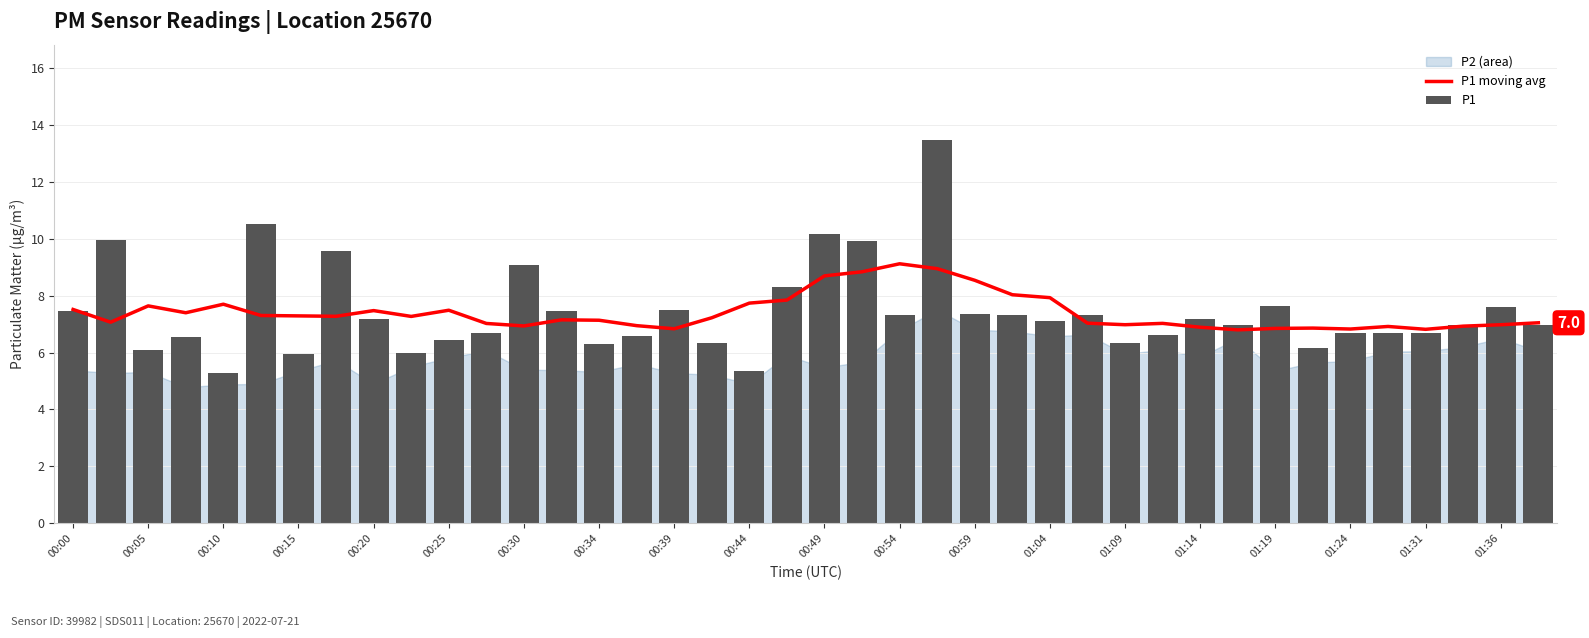

Read the P1 value at 35.

6.7